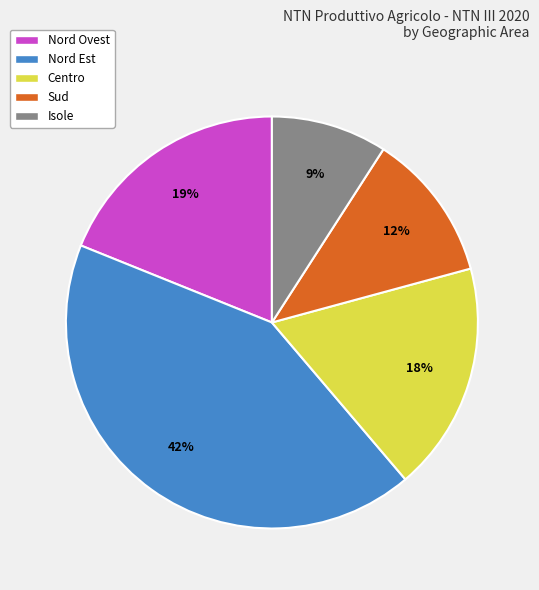

Does any single category account for the majority?

No